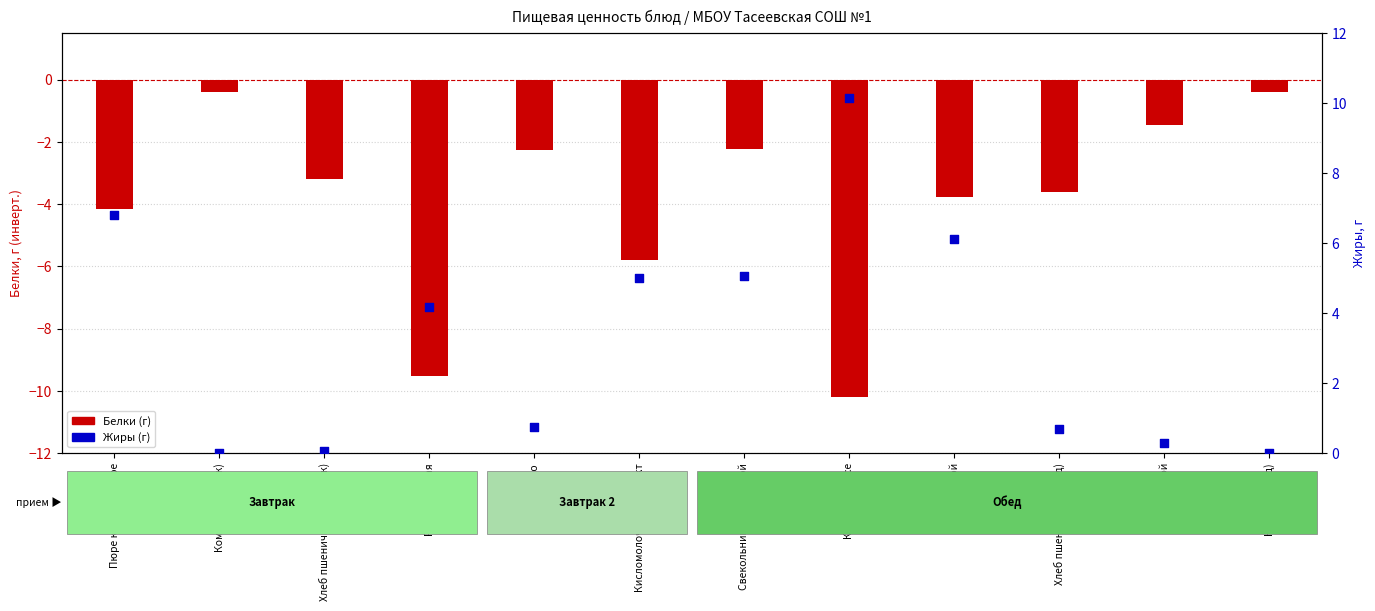

At which category is the sum across all series the highest?

Свекольник со сметаной